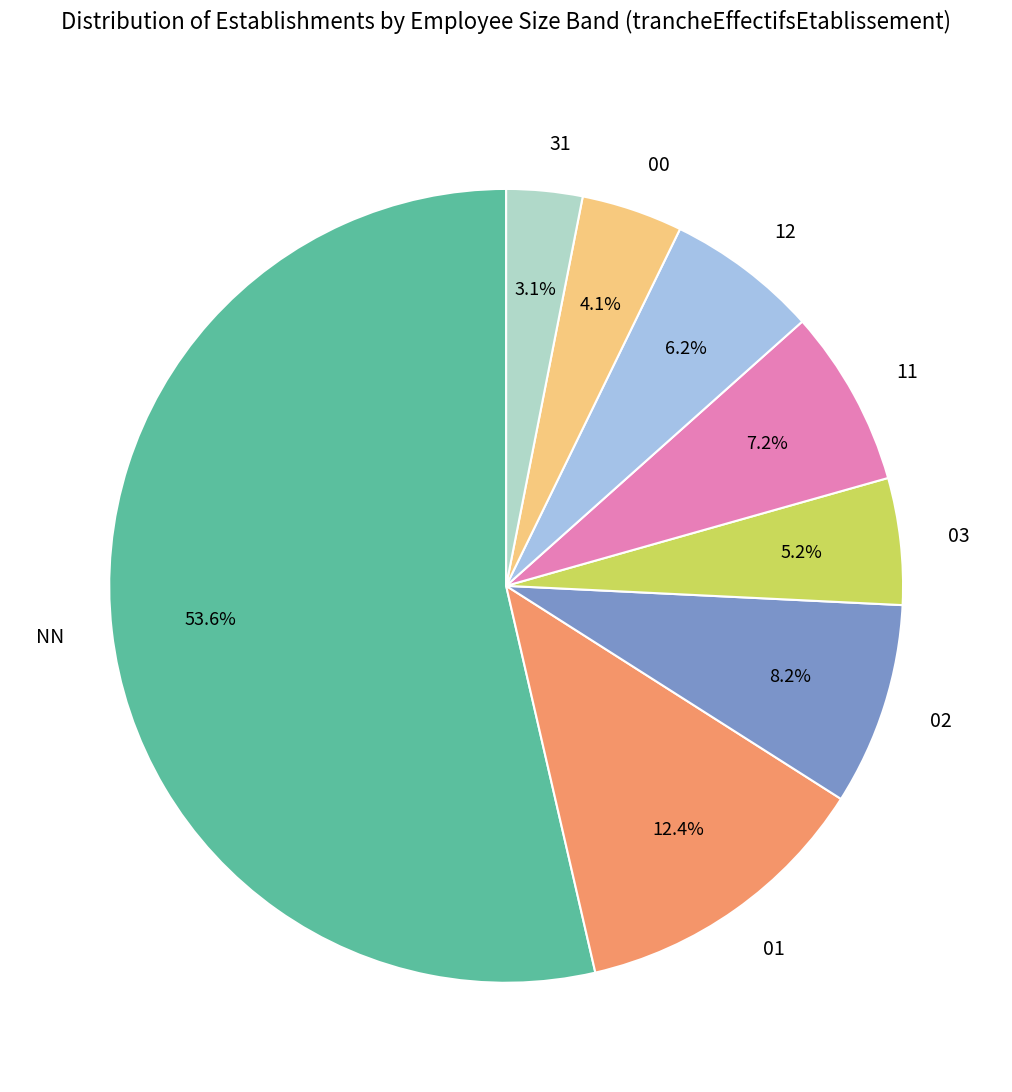

Which slice is the largest?

NN